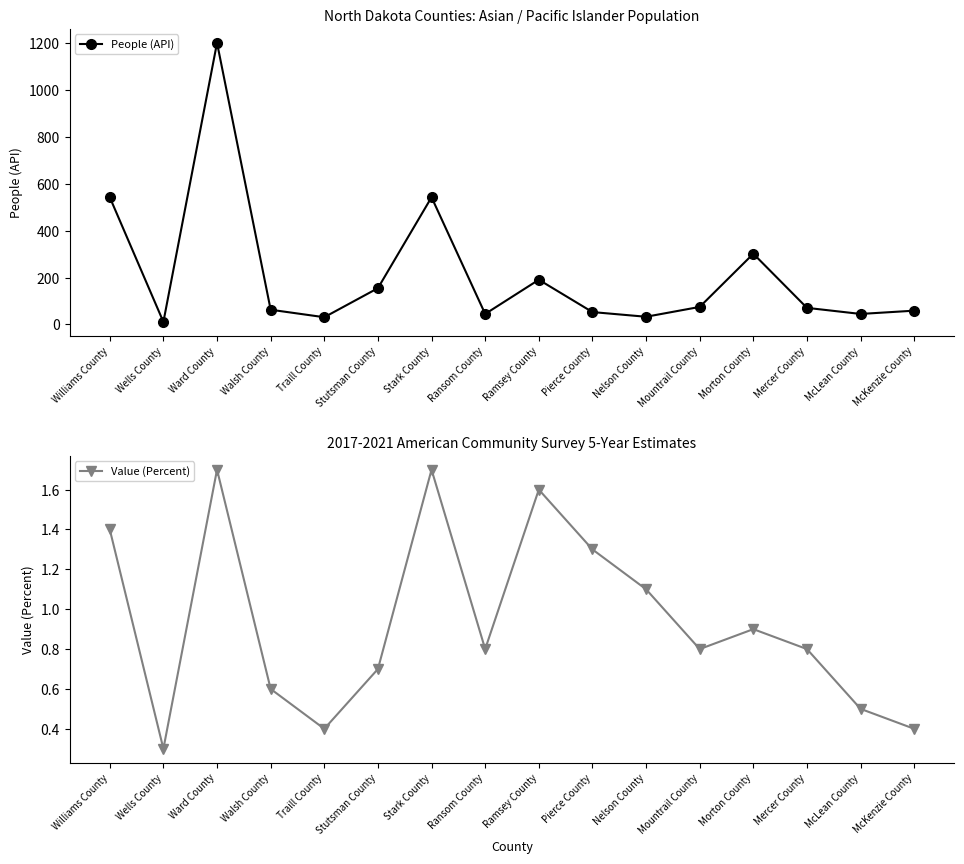

What is the total value across all series at Morton County?

302.9